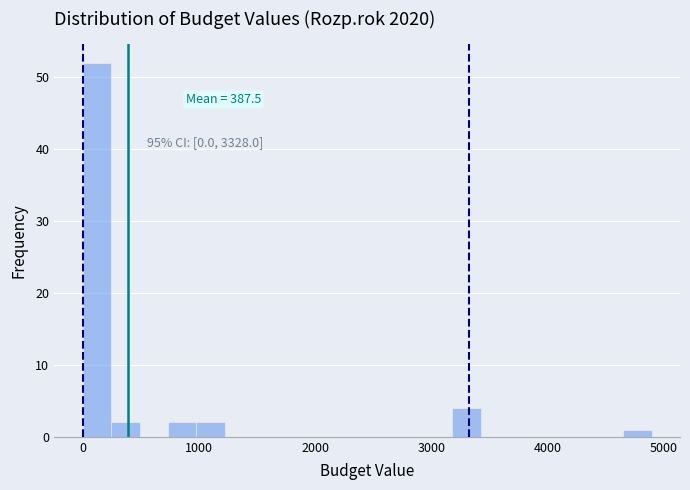

Around what value on the x-axis is the tallest bar? Give the approximate position of its centre, as read against the axis.

100